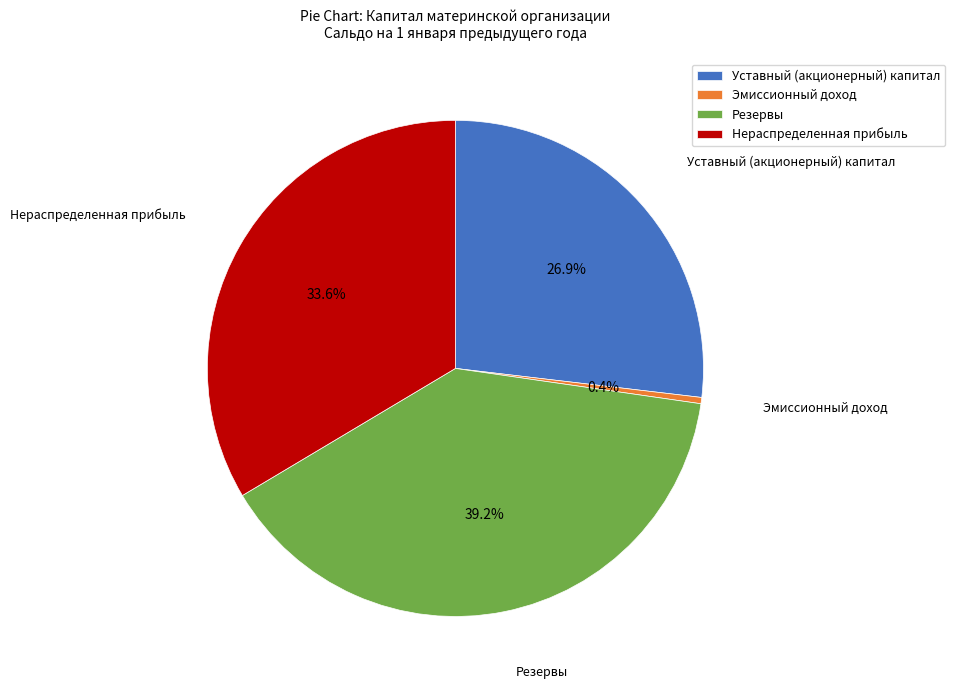

The Нераспределенная прибыль slice represents 49% of the pie. True or false?

False